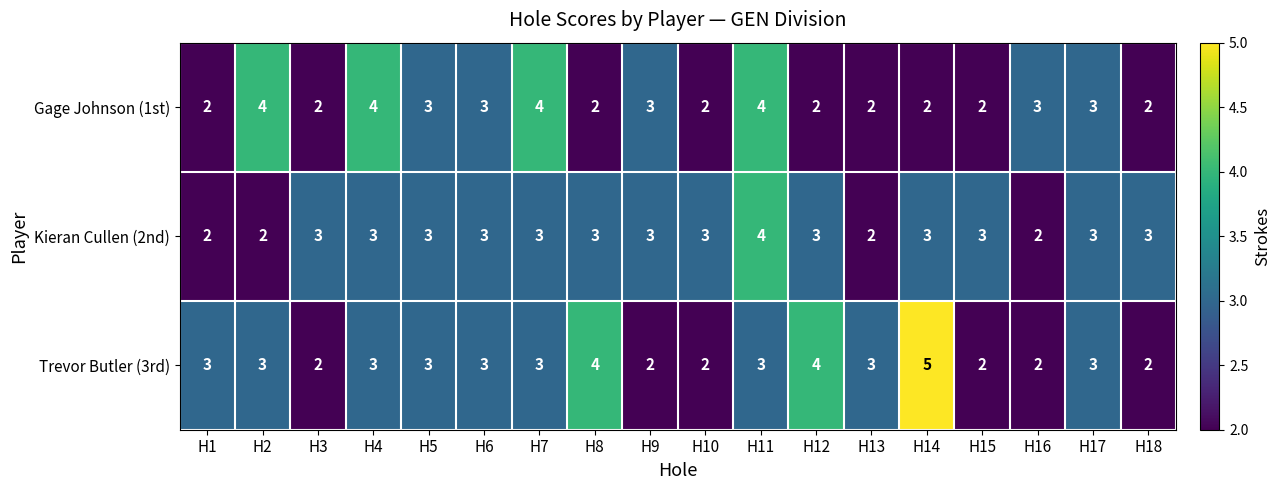

How many values in the Gage Johnson (1st) series are below 3?

9